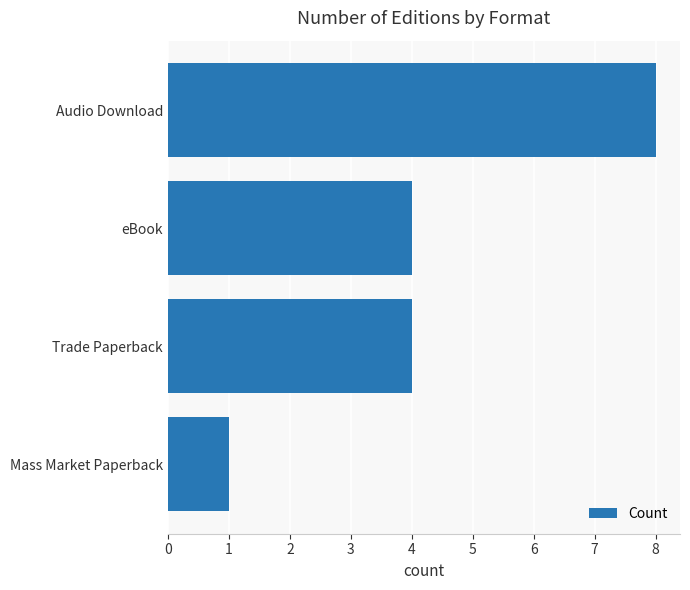

Reading bottom to top, transcribe all the data shown in this chart.

Mass Market Paperback=1	Trade Paperback=4	eBook=4	Audio Download=8